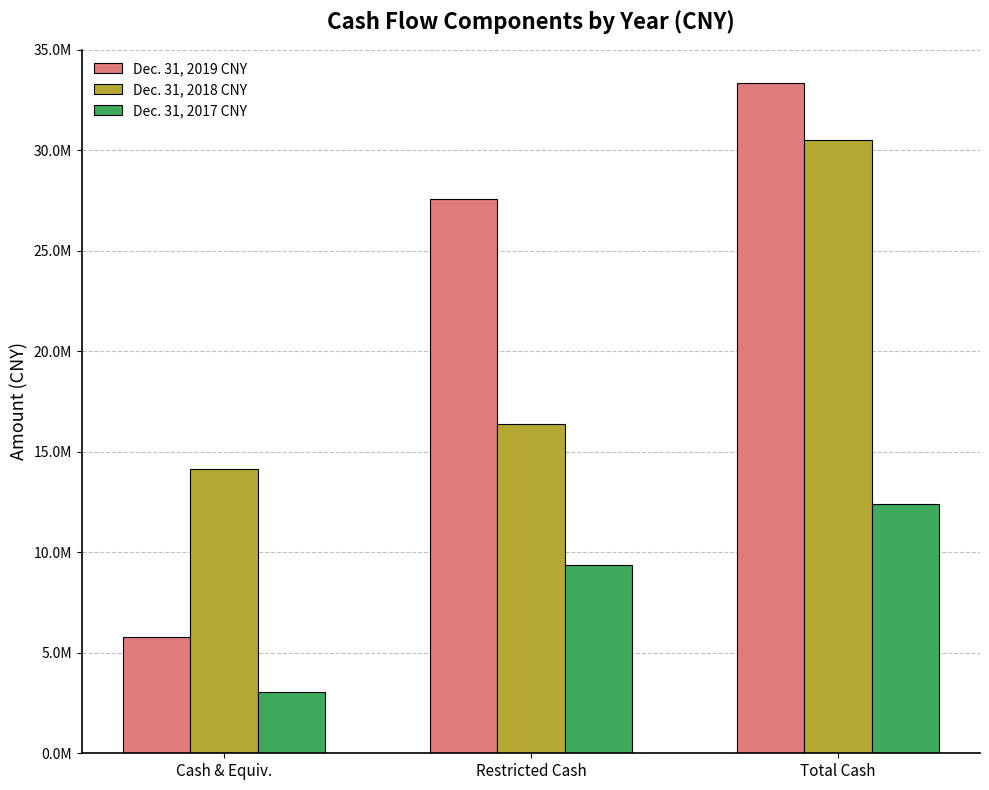

Which label corresponds to the largest value in the chart?

Total Cash